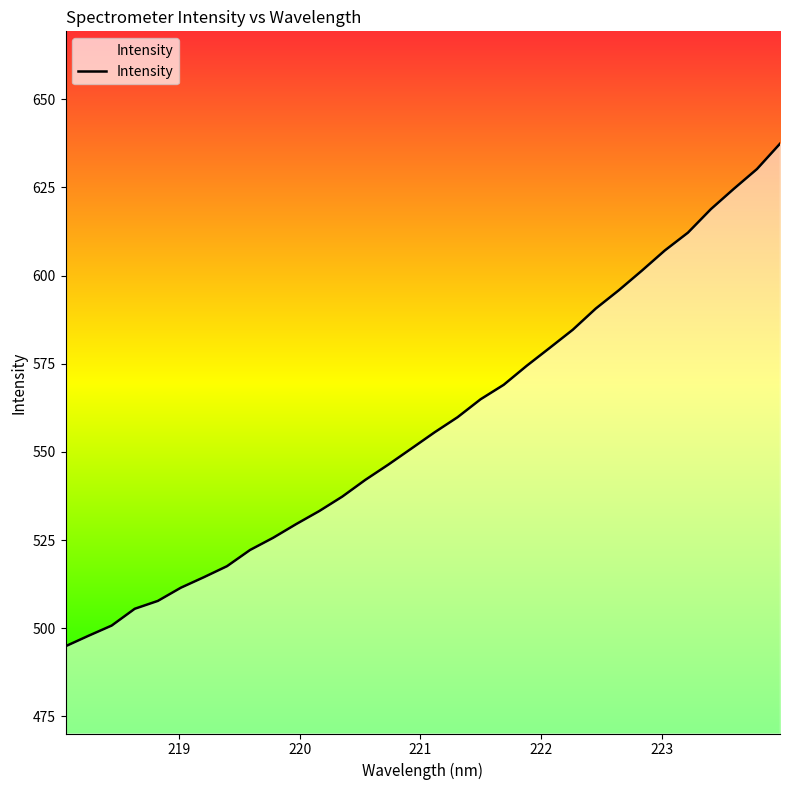

True or false: the data has more than 1 interior local peaks.

False